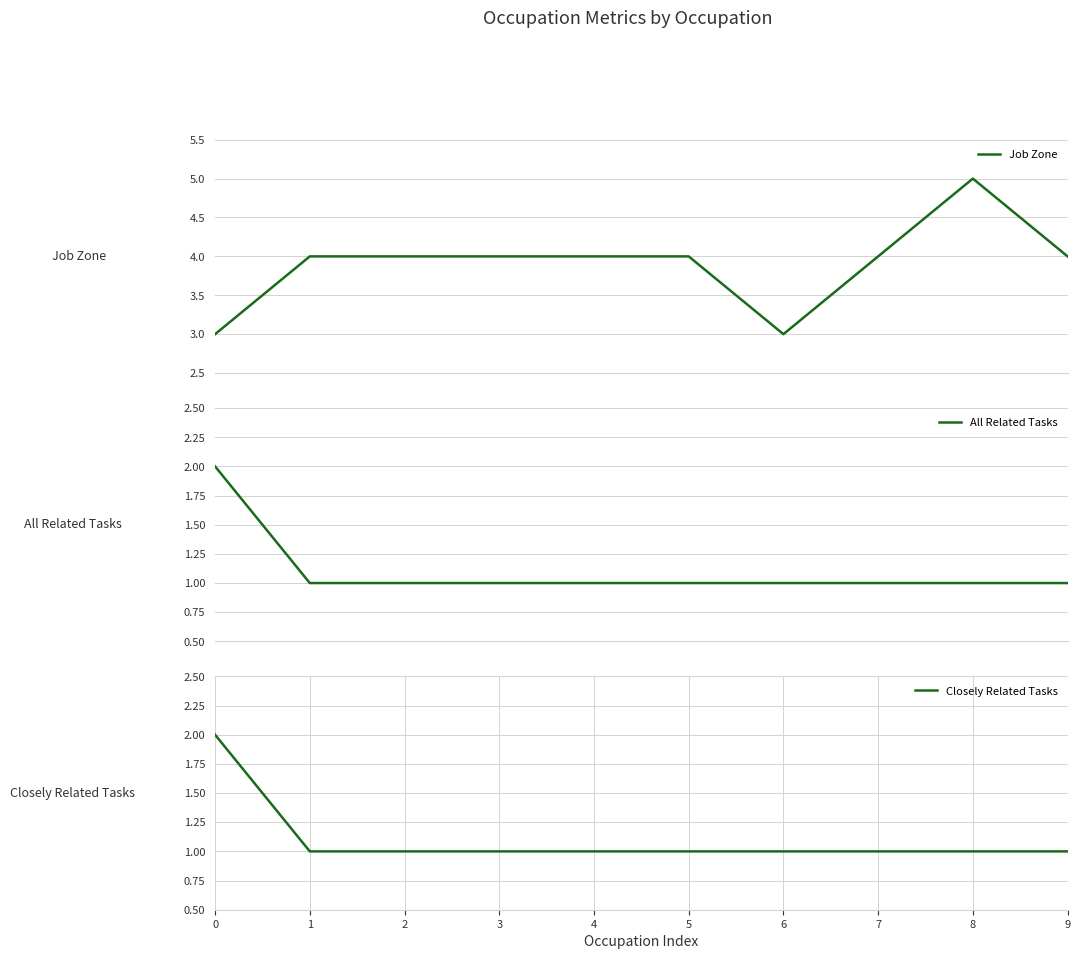

True or false: Closely Related Tasks has more than 2 points higher than both neighbors.

False